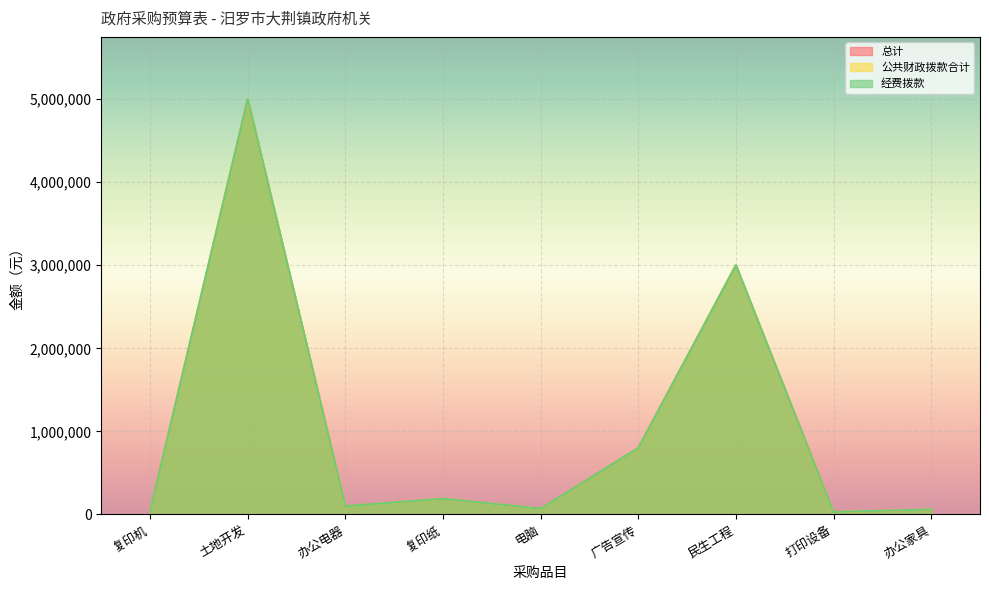

Reading left to right, list all the values displayed in this chart.

总计: 复印机=40000	土地开发=5000000	办公电器=100000	复印纸=190000	电脑=70000	广告宣传=800000	民生工程=3000000	打印设备=30000	办公家具=60000
公共财政拨款合计: 复印机=40000	土地开发=5000000	办公电器=100000	复印纸=190000	电脑=70000	广告宣传=800000	民生工程=3000000	打印设备=30000	办公家具=60000
经费拨款: 复印机=40000	土地开发=5000000	办公电器=100000	复印纸=190000	电脑=70000	广告宣传=800000	民生工程=3000000	打印设备=30000	办公家具=60000